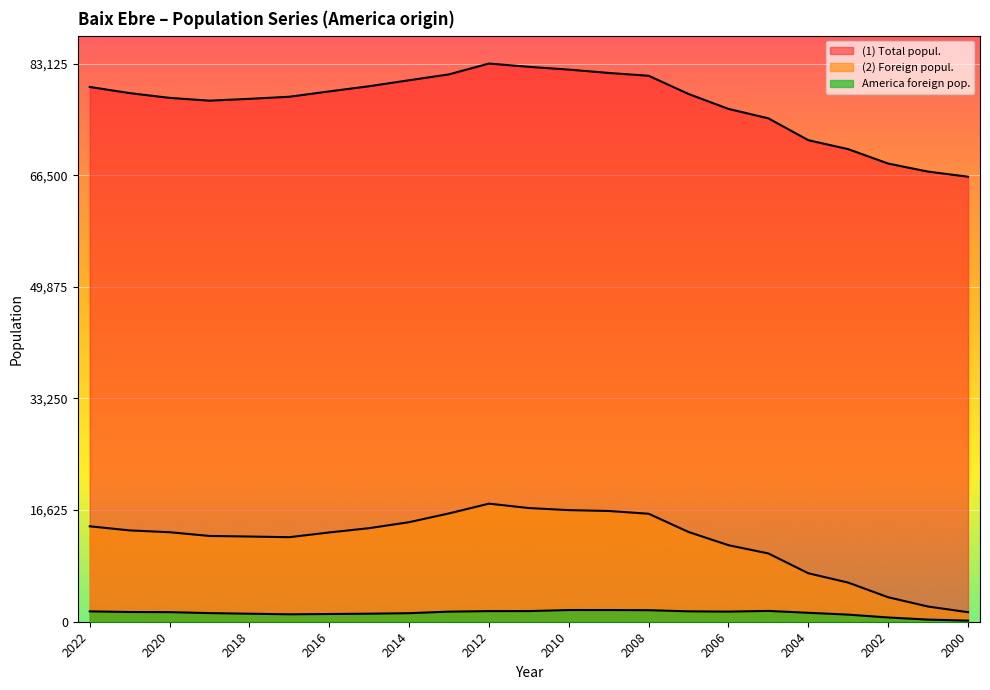

Which has a higher value, 2012 or 2016?

2012